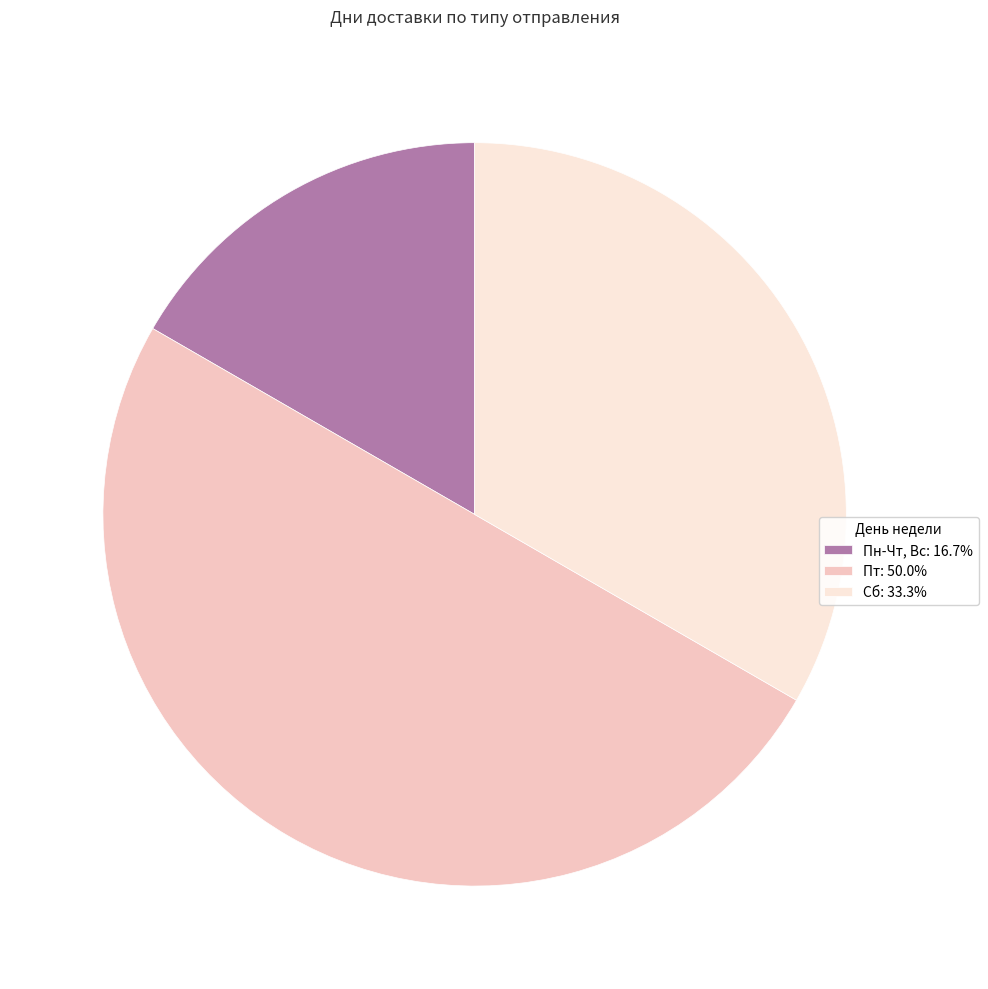

Does Пн-Чт, Вс: 16.7% account for over 50% of the chart?

No